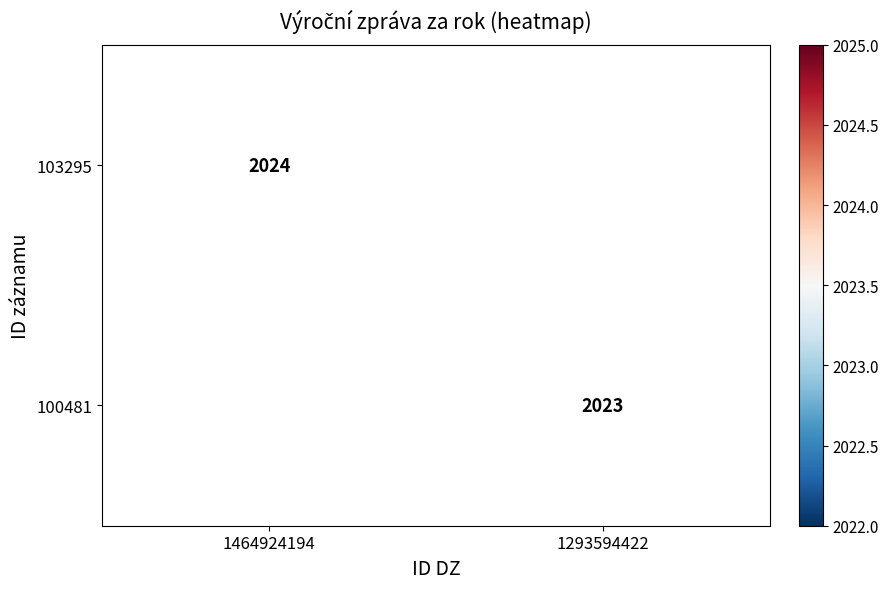

The 103295 series shows 1241 at 1464924194. True or false?

False